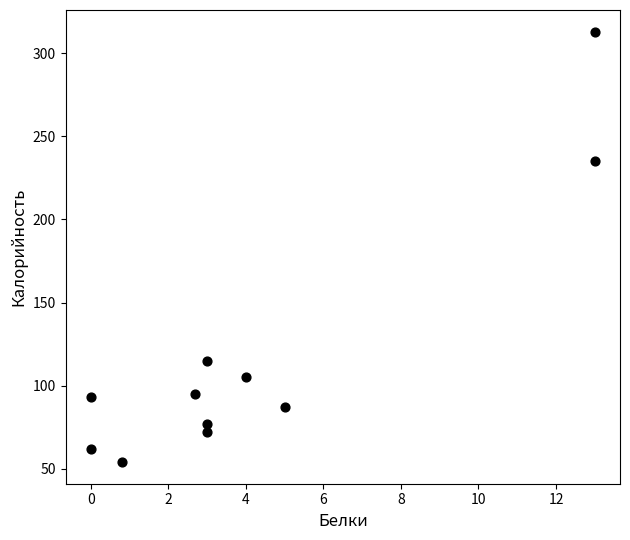

What Y value in the scatter plot is closest to 183?

235